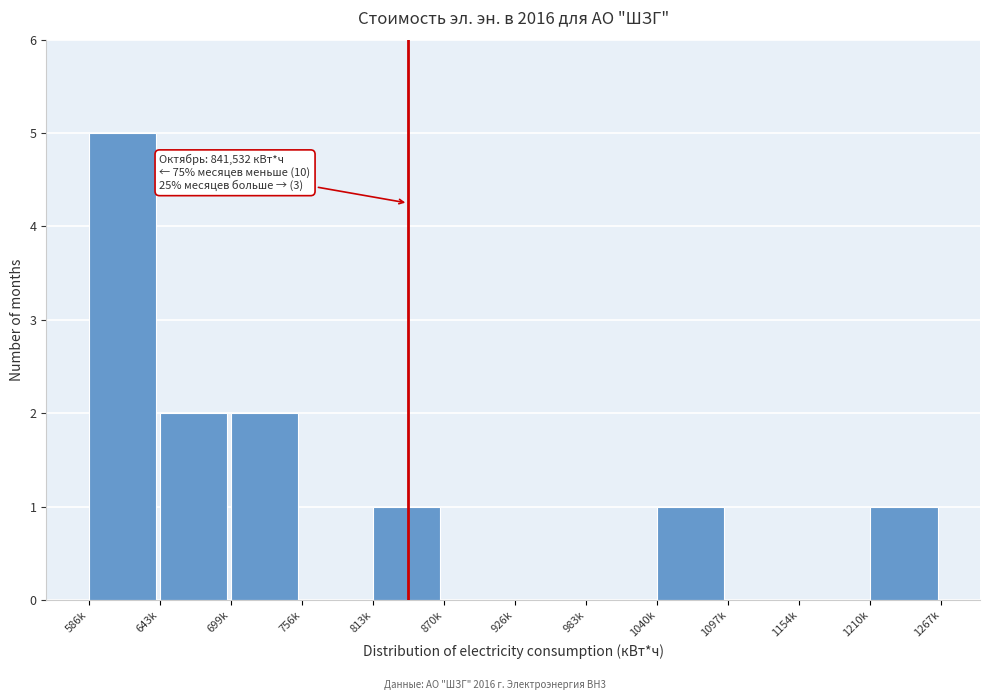

Reading right to left, extract all data points from this chart.

1210k=1	1154k=0	1097k=0	1040k=1	983k=0	926k=0	870k=0	813k=1	756k=0	699k=2	643k=2	586k=5